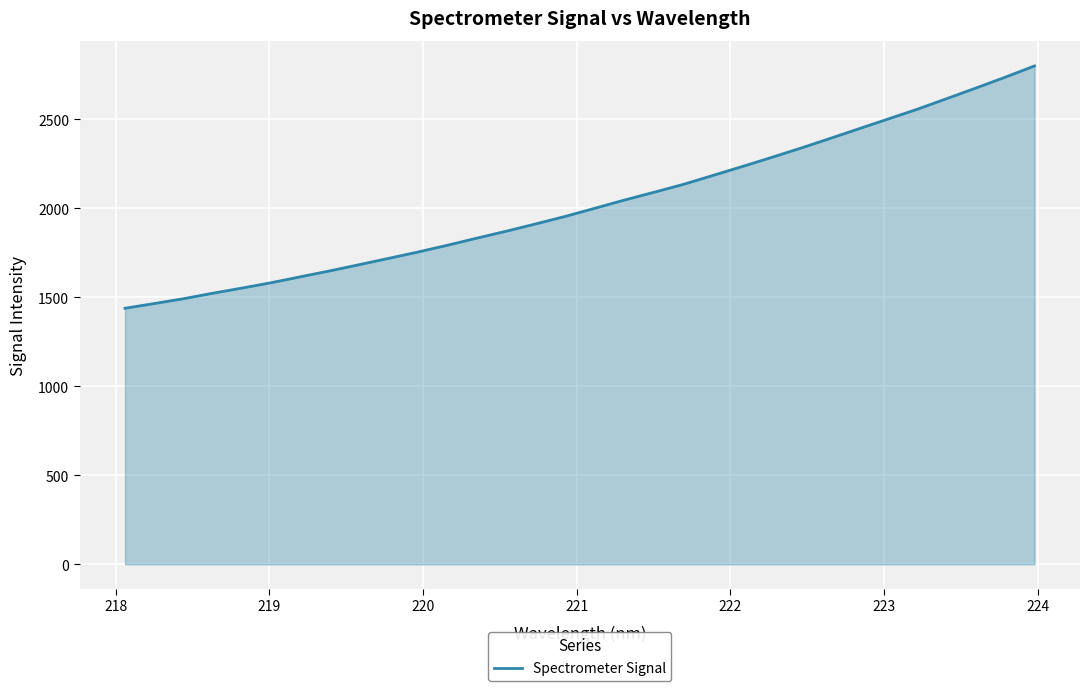

What is the difference between the maximum and minimum values?

1361.8